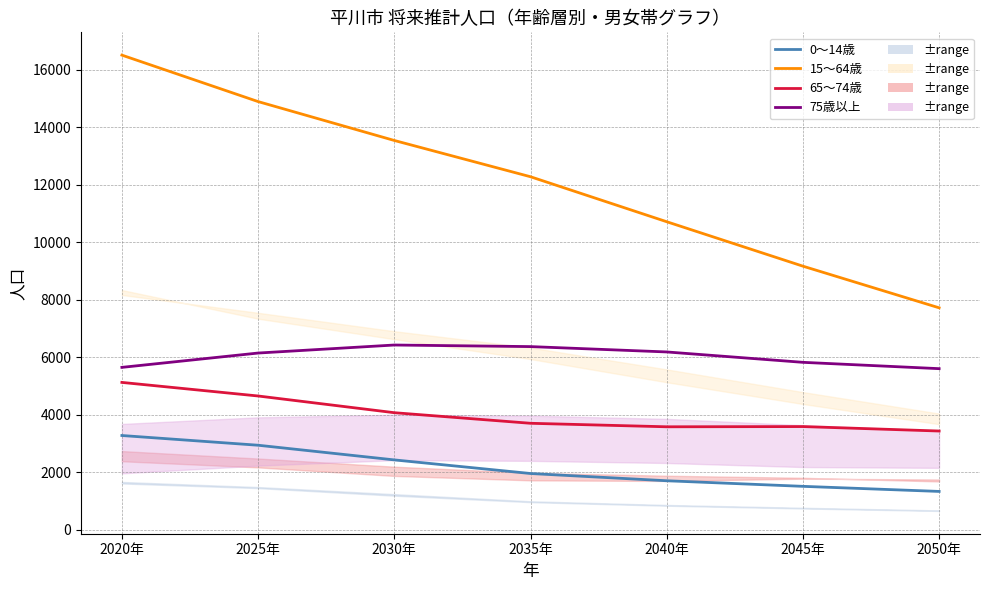

What is the total value across all series at 2035年?

24319